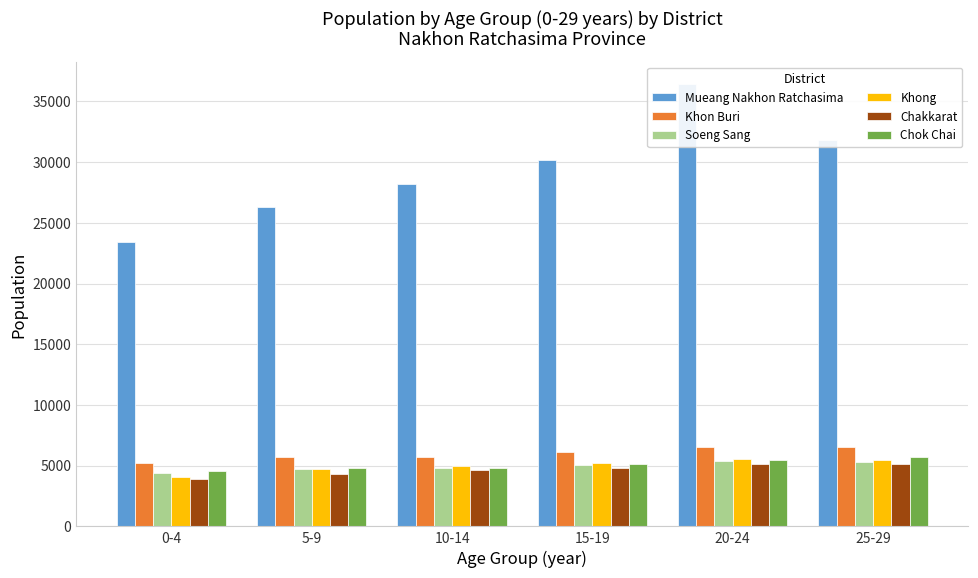

How many distinct data groups are displayed?

6